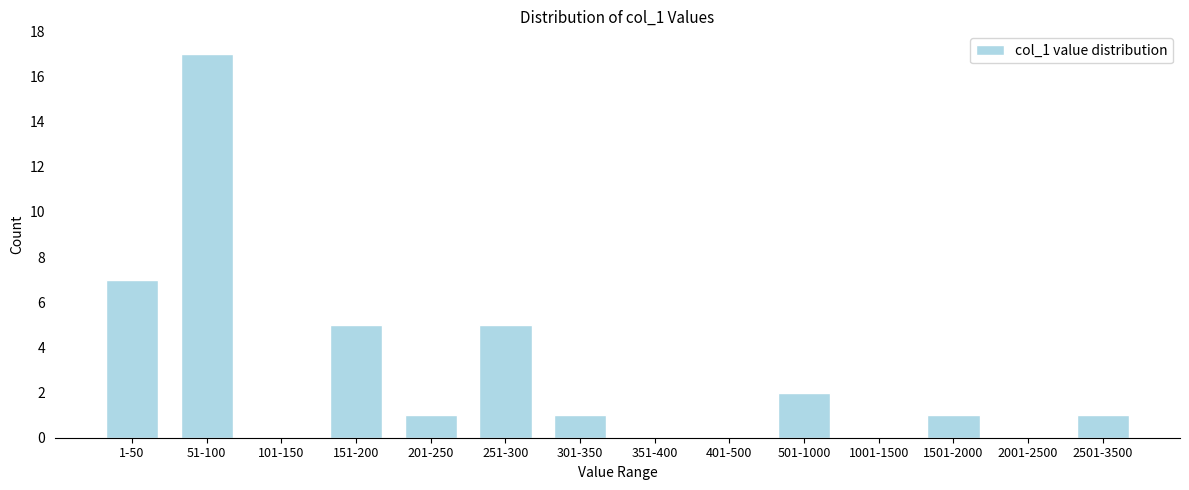

Reading right to left, extract all data points from this chart.

2501-3500=1	2001-2500=0	1501-2000=1	1001-1500=0	501-1000=2	401-500=0	351-400=0	301-350=1	251-300=5	201-250=1	151-200=5	101-150=0	51-100=17	1-50=7